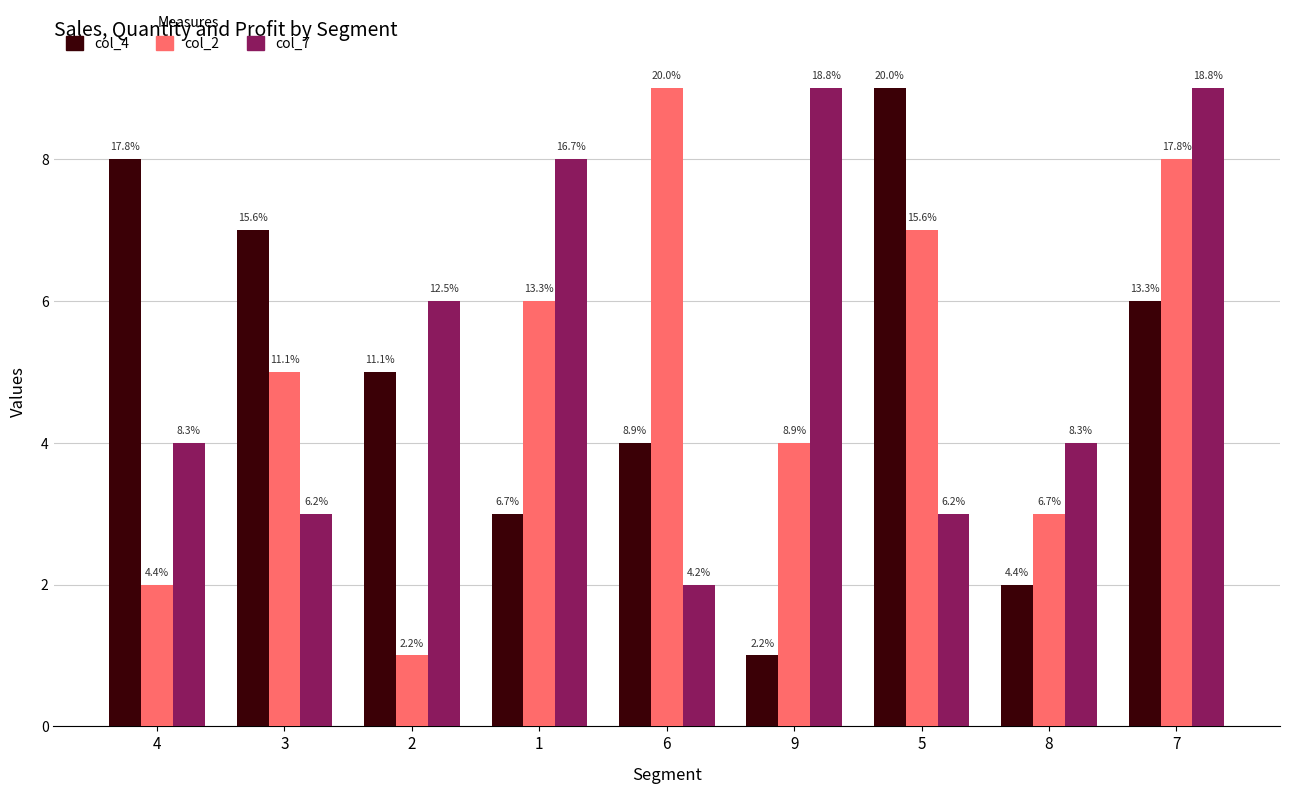

Between 2 and 6, which series saw the biggest shift?

col_7